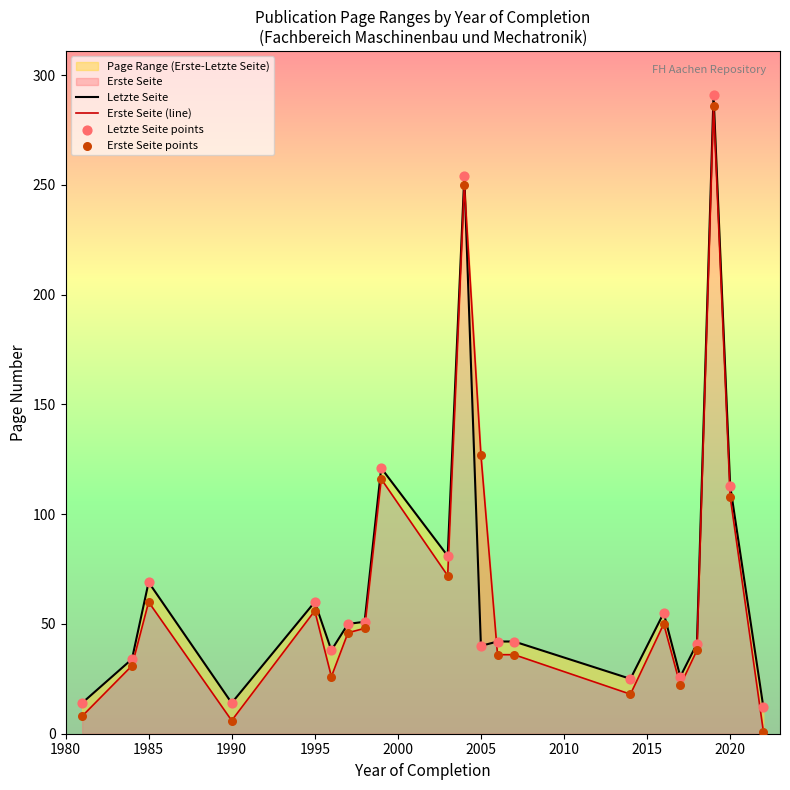

Is the value of Erste Seite (line) at 2015 greater than the value of Letzte Seite at 2020?

No